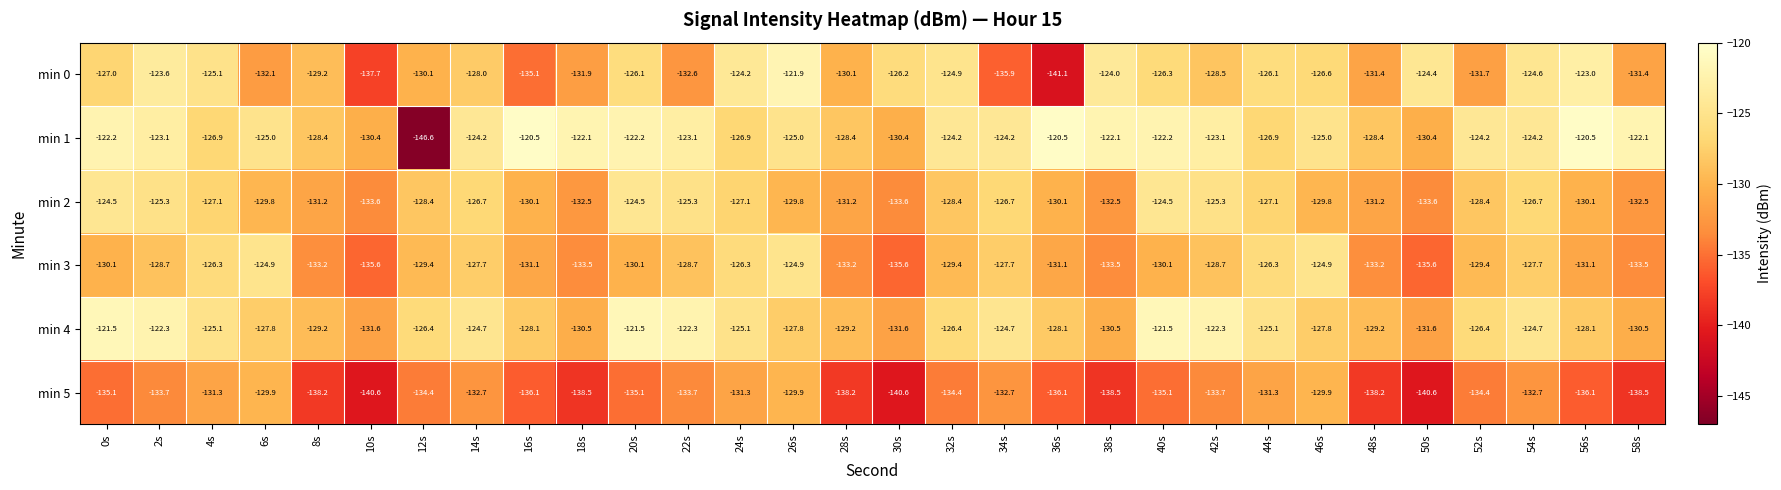

Where does the min 4 series first go above -126?

0s